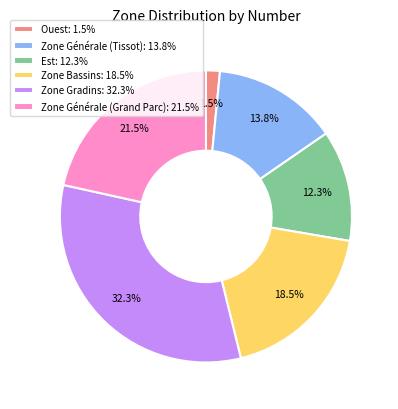

Do Zone Générale (Grand Parc) and Zone Gradins together represent more than half of the pie?

Yes